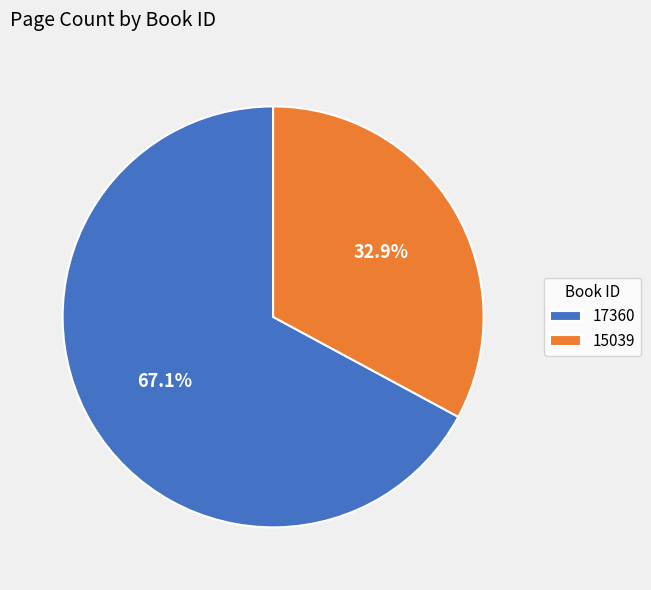

What is the total percentage of 15039 and 17360?

100.0%